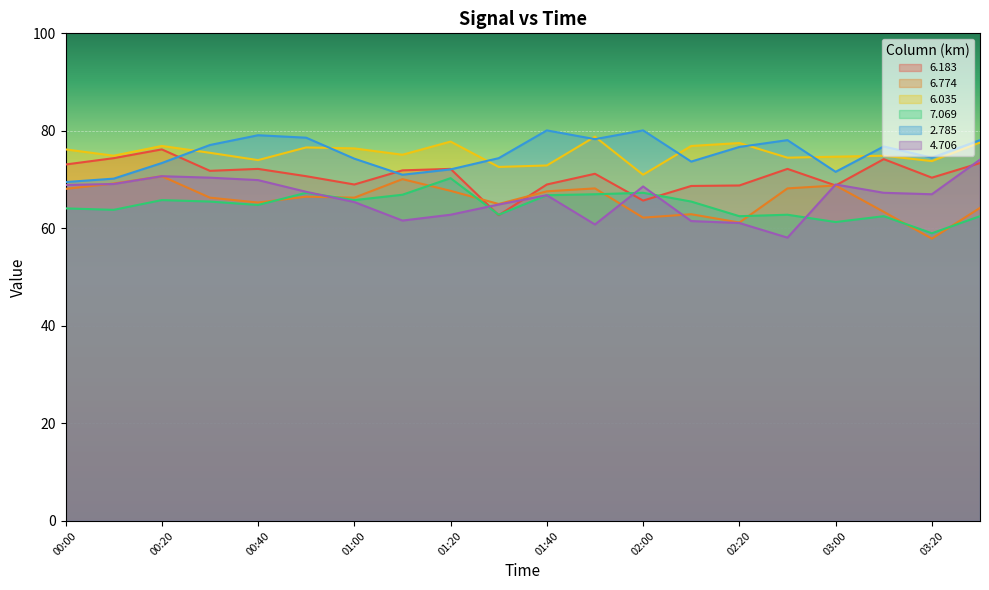

What is the sum of the   6.774 values at 03:30 and 00:00?

132.3